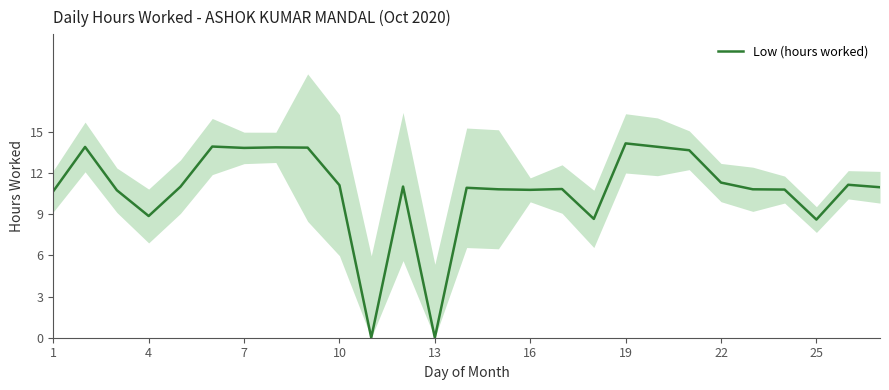

What is the greatest value displayed?

14.2